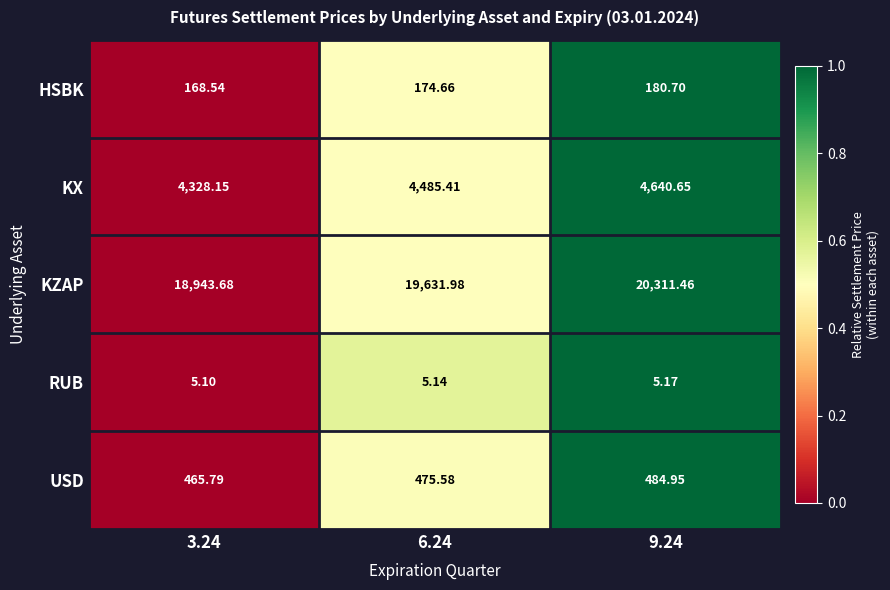

Which series has the largest total across all categories?

KZAP